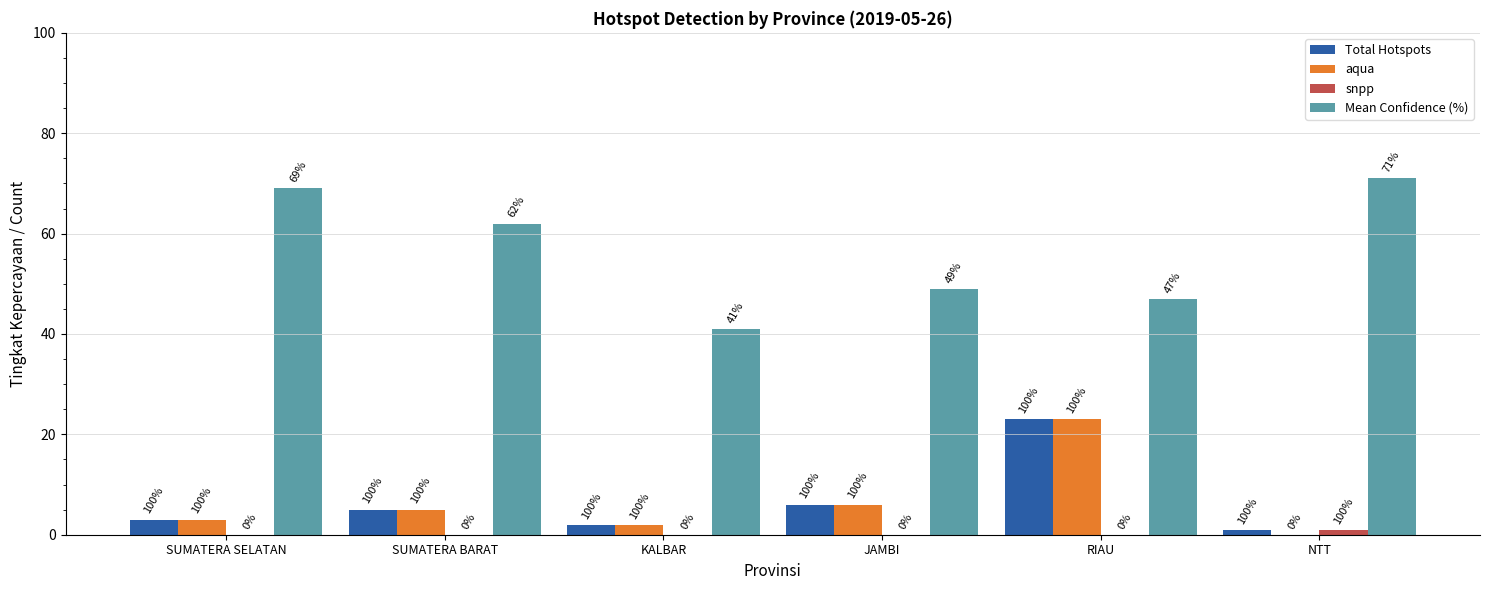

The value of aqua at JAMBI is 6. True or false?

True